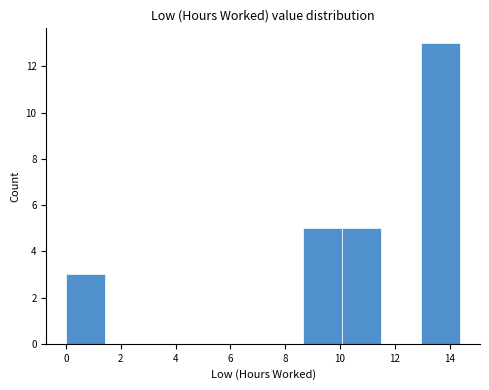

Reading left to right, transcribe this chart: for each bar, give the range it covers on the x-axis and its height. Neither the bar edges nor the heights are printed on the chart, so give them approximately, as read against the axes.

0.0 to 1.4: 3
1.4 to 2.8: 0
2.8 to 4.4: 0
4.4 to 5.8: 0
5.8 to 7.2: 0
7.2 to 8.6: 0
8.6 to 10.0: 5
10.0 to 11.6: 5
11.6 to 13.0: 0
13.0 to 14.4: 13